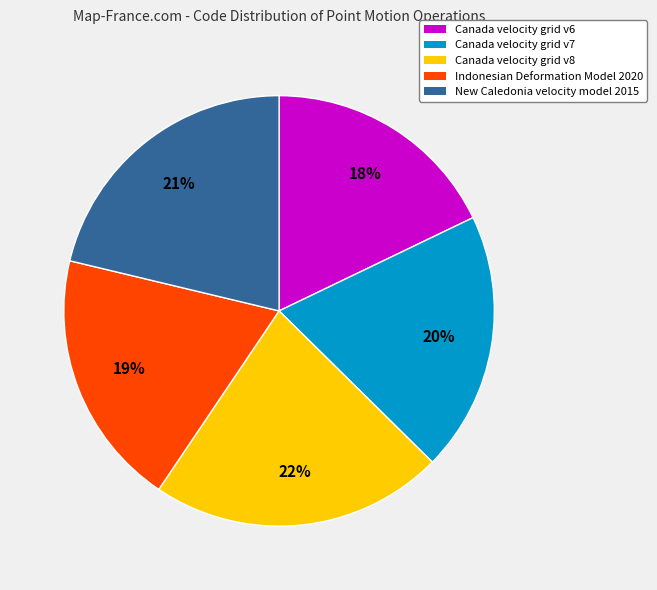

How many segments does this pie chart have?

5